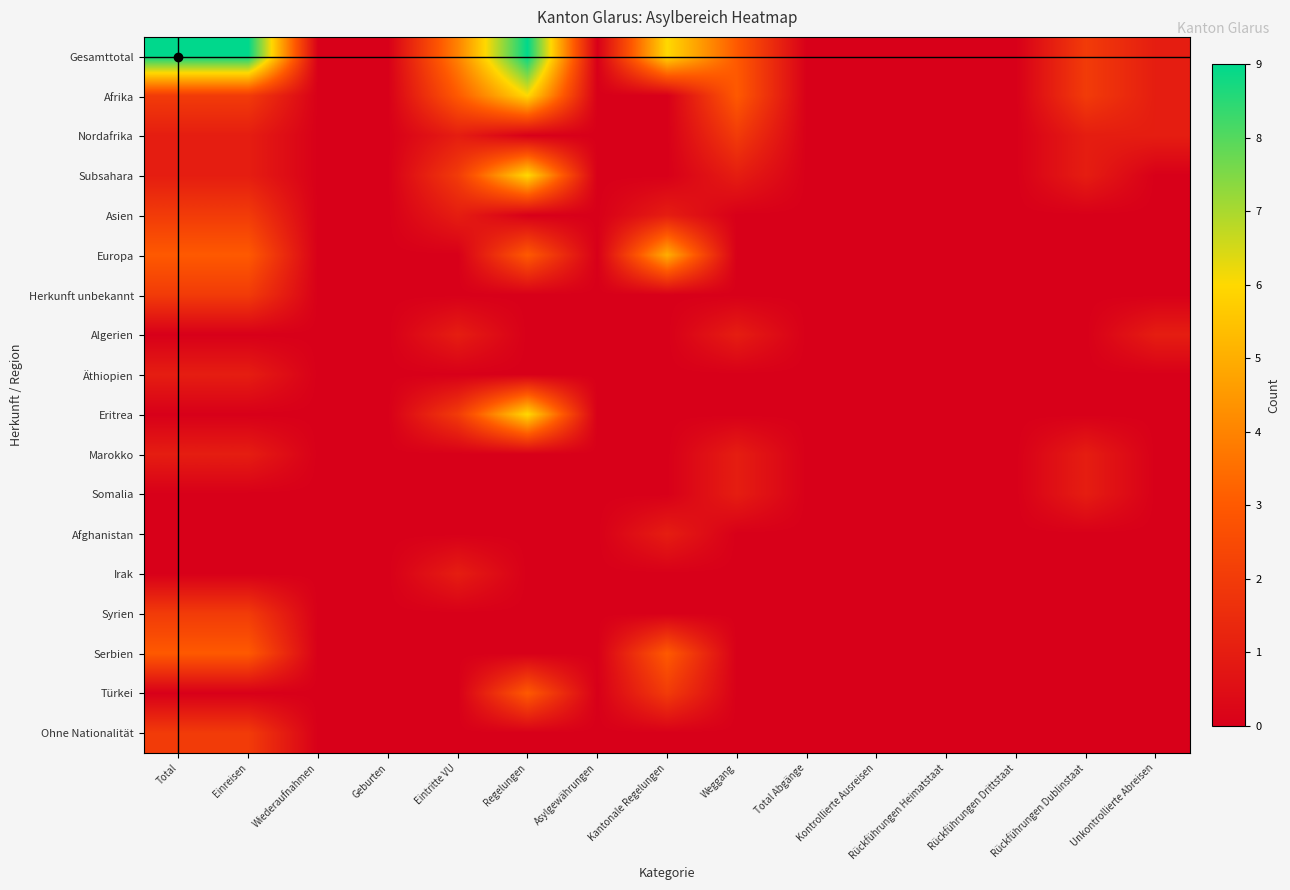

Reading left to right, extract all data points from this chart.

Gesamttotal: Total=9	Einreisen=9	Wiederaufnahmen=0	Geburten=0	Eintritte VU=4	Regelungen=9	Asylgewährungen=0	Kantonale Regelungen=6	Weggang=3	Total Abgänge=0	Kontrollierte Ausreisen=0	Rückführungen Heimatstaat=0	Rückführungen Drittstaat=0	Rückführungen Dublinstaat=2	Unkontrollierte Abreisen=1
Afrika: Total=2	Einreisen=2	Wiederaufnahmen=0	Geburten=0	Eintritte VU=3	Regelungen=6	Asylgewährungen=0	Kantonale Regelungen=0	Weggang=3	Total Abgänge=0	Kontrollierte Ausreisen=0	Rückführungen Heimatstaat=0	Rückführungen Drittstaat=0	Rückführungen Dublinstaat=2	Unkontrollierte Abreisen=1
Nordafrika: Total=1	Einreisen=1	Wiederaufnahmen=0	Geburten=0	Eintritte VU=1	Regelungen=0	Asylgewährungen=0	Kantonale Regelungen=0	Weggang=2	Total Abgänge=0	Kontrollierte Ausreisen=0	Rückführungen Heimatstaat=0	Rückführungen Drittstaat=0	Rückführungen Dublinstaat=1	Unkontrollierte Abreisen=1
Subsahara: Total=1	Einreisen=1	Wiederaufnahmen=0	Geburten=0	Eintritte VU=2	Regelungen=6	Asylgewährungen=0	Kantonale Regelungen=0	Weggang=1	Total Abgänge=0	Kontrollierte Ausreisen=0	Rückführungen Heimatstaat=0	Rückführungen Drittstaat=0	Rückführungen Dublinstaat=1	Unkontrollierte Abreisen=0
Asien: Total=2	Einreisen=2	Wiederaufnahmen=0	Geburten=0	Eintritte VU=1	Regelungen=0	Asylgewährungen=0	Kantonale Regelungen=1	Weggang=0	Total Abgänge=0	Kontrollierte Ausreisen=0	Rückführungen Heimatstaat=0	Rückführungen Drittstaat=0	Rückführungen Dublinstaat=0	Unkontrollierte Abreisen=0
Europa: Total=3	Einreisen=3	Wiederaufnahmen=0	Geburten=0	Eintritte VU=0	Regelungen=3	Asylgewährungen=0	Kantonale Regelungen=5	Weggang=0	Total Abgänge=0	Kontrollierte Ausreisen=0	Rückführungen Heimatstaat=0	Rückführungen Drittstaat=0	Rückführungen Dublinstaat=0	Unkontrollierte Abreisen=0
Herkunft unbekannt: Total=2	Einreisen=2	Wiederaufnahmen=0	Geburten=0	Eintritte VU=0	Regelungen=0	Asylgewährungen=0	Kantonale Regelungen=0	Weggang=0	Total Abgänge=0	Kontrollierte Ausreisen=0	Rückführungen Heimatstaat=0	Rückführungen Drittstaat=0	Rückführungen Dublinstaat=0	Unkontrollierte Abreisen=0
Algerien: Total=0	Einreisen=0	Wiederaufnahmen=0	Geburten=0	Eintritte VU=1	Regelungen=0	Asylgewährungen=0	Kantonale Regelungen=0	Weggang=1	Total Abgänge=0	Kontrollierte Ausreisen=0	Rückführungen Heimatstaat=0	Rückführungen Drittstaat=0	Rückführungen Dublinstaat=0	Unkontrollierte Abreisen=1
Äthiopien: Total=1	Einreisen=1	Wiederaufnahmen=0	Geburten=0	Eintritte VU=0	Regelungen=0	Asylgewährungen=0	Kantonale Regelungen=0	Weggang=0	Total Abgänge=0	Kontrollierte Ausreisen=0	Rückführungen Heimatstaat=0	Rückführungen Drittstaat=0	Rückführungen Dublinstaat=0	Unkontrollierte Abreisen=0
Eritrea: Total=0	Einreisen=0	Wiederaufnahmen=0	Geburten=0	Eintritte VU=2	Regelungen=6	Asylgewährungen=0	Kantonale Regelungen=0	Weggang=0	Total Abgänge=0	Kontrollierte Ausreisen=0	Rückführungen Heimatstaat=0	Rückführungen Drittstaat=0	Rückführungen Dublinstaat=0	Unkontrollierte Abreisen=0
Marokko: Total=1	Einreisen=1	Wiederaufnahmen=0	Geburten=0	Eintritte VU=0	Regelungen=0	Asylgewährungen=0	Kantonale Regelungen=0	Weggang=1	Total Abgänge=0	Kontrollierte Ausreisen=0	Rückführungen Heimatstaat=0	Rückführungen Drittstaat=0	Rückführungen Dublinstaat=1	Unkontrollierte Abreisen=0
Somalia: Total=0	Einreisen=0	Wiederaufnahmen=0	Geburten=0	Eintritte VU=0	Regelungen=0	Asylgewährungen=0	Kantonale Regelungen=0	Weggang=1	Total Abgänge=0	Kontrollierte Ausreisen=0	Rückführungen Heimatstaat=0	Rückführungen Drittstaat=0	Rückführungen Dublinstaat=1	Unkontrollierte Abreisen=0
Afghanistan: Total=0	Einreisen=0	Wiederaufnahmen=0	Geburten=0	Eintritte VU=0	Regelungen=0	Asylgewährungen=0	Kantonale Regelungen=1	Weggang=0	Total Abgänge=0	Kontrollierte Ausreisen=0	Rückführungen Heimatstaat=0	Rückführungen Drittstaat=0	Rückführungen Dublinstaat=0	Unkontrollierte Abreisen=0
Irak: Total=0	Einreisen=0	Wiederaufnahmen=0	Geburten=0	Eintritte VU=1	Regelungen=0	Asylgewährungen=0	Kantonale Regelungen=0	Weggang=0	Total Abgänge=0	Kontrollierte Ausreisen=0	Rückführungen Heimatstaat=0	Rückführungen Drittstaat=0	Rückführungen Dublinstaat=0	Unkontrollierte Abreisen=0
Syrien: Total=2	Einreisen=2	Wiederaufnahmen=0	Geburten=0	Eintritte VU=0	Regelungen=0	Asylgewährungen=0	Kantonale Regelungen=0	Weggang=0	Total Abgänge=0	Kontrollierte Ausreisen=0	Rückführungen Heimatstaat=0	Rückführungen Drittstaat=0	Rückführungen Dublinstaat=0	Unkontrollierte Abreisen=0
Serbien: Total=3	Einreisen=3	Wiederaufnahmen=0	Geburten=0	Eintritte VU=0	Regelungen=0	Asylgewährungen=0	Kantonale Regelungen=3	Weggang=0	Total Abgänge=0	Kontrollierte Ausreisen=0	Rückführungen Heimatstaat=0	Rückführungen Drittstaat=0	Rückführungen Dublinstaat=0	Unkontrollierte Abreisen=0
Türkei: Total=0	Einreisen=0	Wiederaufnahmen=0	Geburten=0	Eintritte VU=0	Regelungen=3	Asylgewährungen=0	Kantonale Regelungen=2	Weggang=0	Total Abgänge=0	Kontrollierte Ausreisen=0	Rückführungen Heimatstaat=0	Rückführungen Drittstaat=0	Rückführungen Dublinstaat=0	Unkontrollierte Abreisen=0
Ohne Nationalität: Total=2	Einreisen=2	Wiederaufnahmen=0	Geburten=0	Eintritte VU=0	Regelungen=0	Asylgewährungen=0	Kantonale Regelungen=0	Weggang=0	Total Abgänge=0	Kontrollierte Ausreisen=0	Rückführungen Heimatstaat=0	Rückführungen Drittstaat=0	Rückführungen Dublinstaat=0	Unkontrollierte Abreisen=0